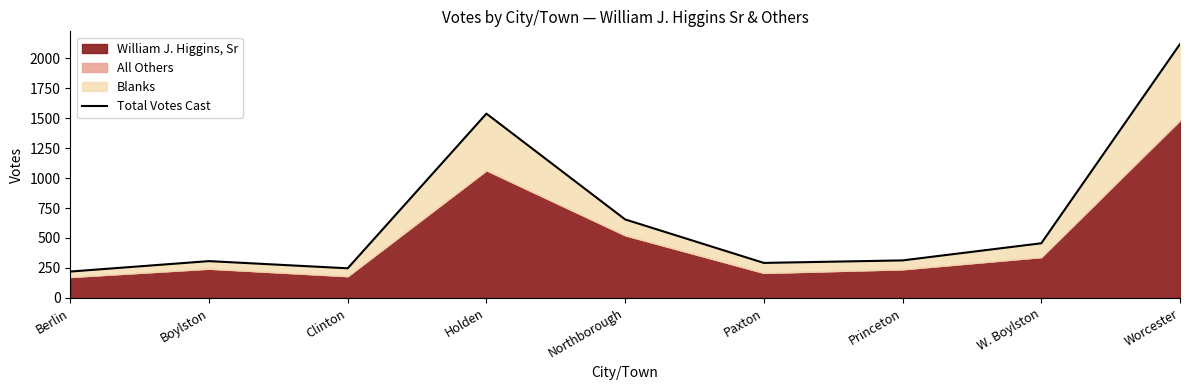

What is the label of the 1st point from the right?

Worcester